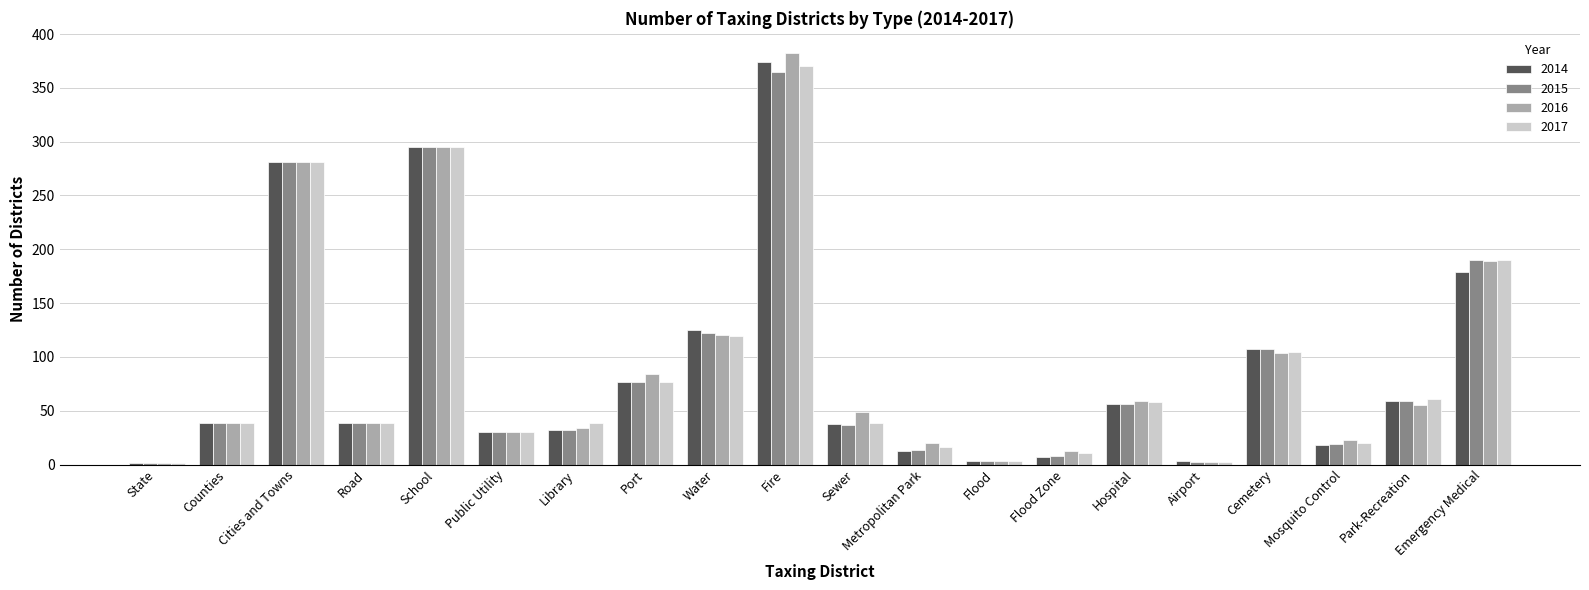

Where is 2017 nearest to the value 185?

Emergency Medical